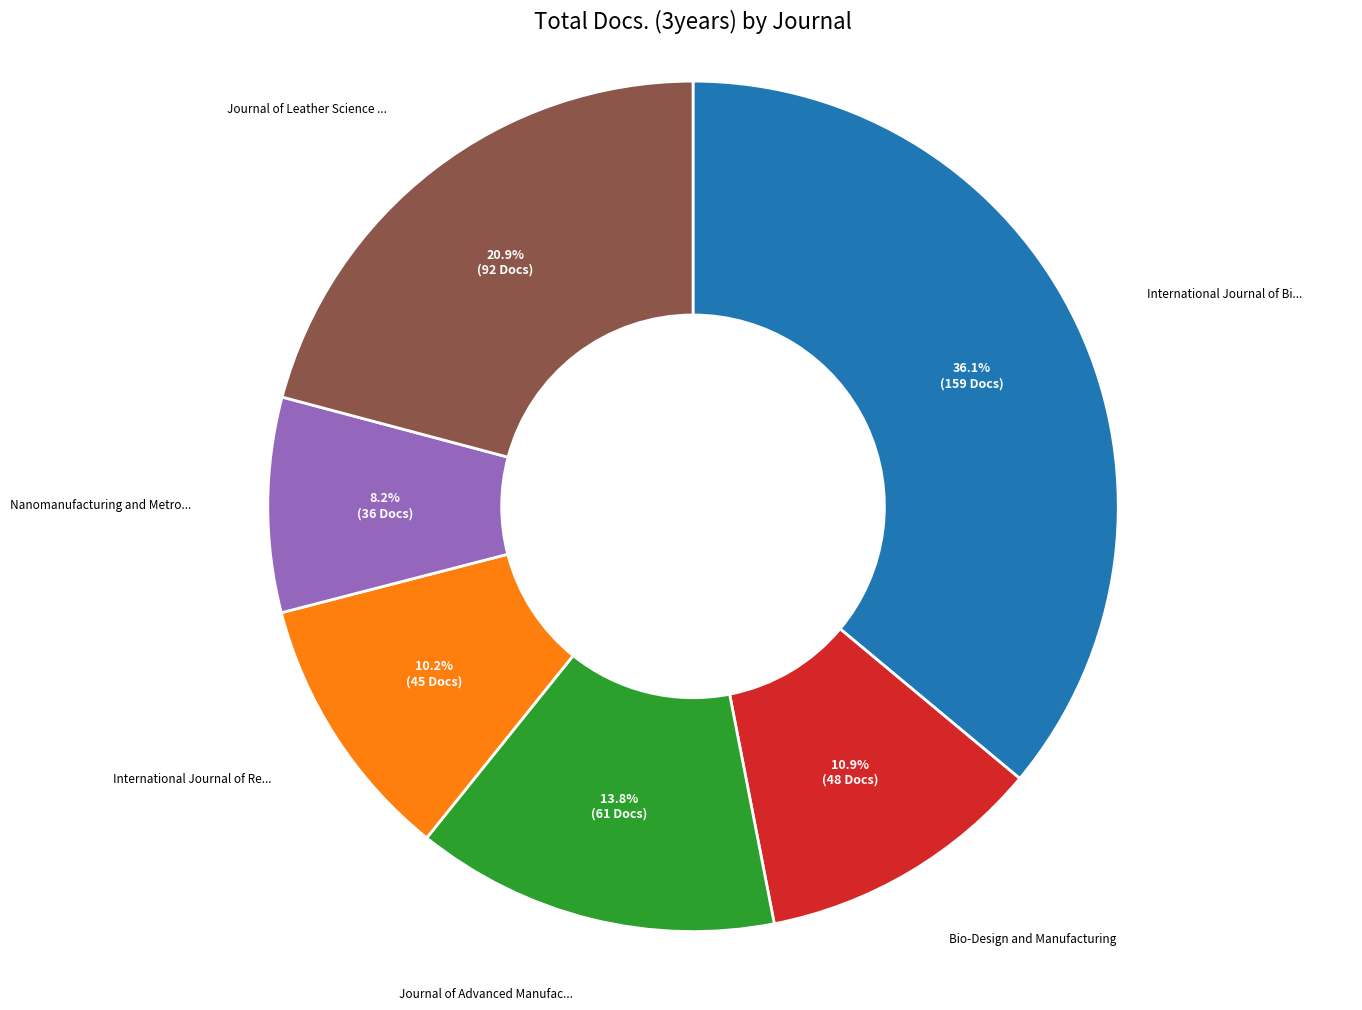

Does any single category account for the majority?

No